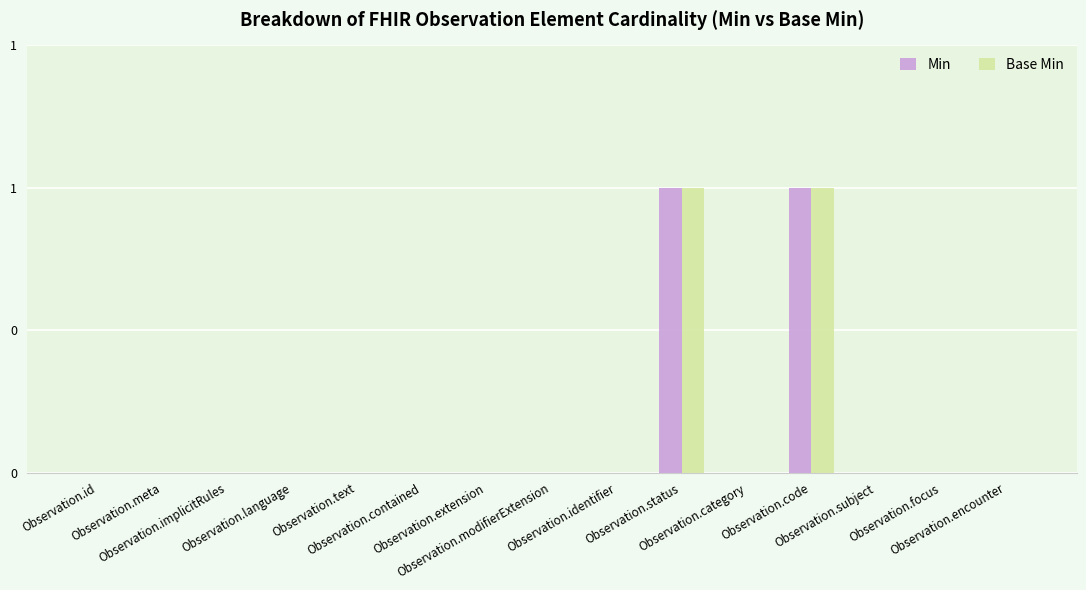

Is the value of Min at Observation.meta greater than the value of Base Min at Observation.language?

No